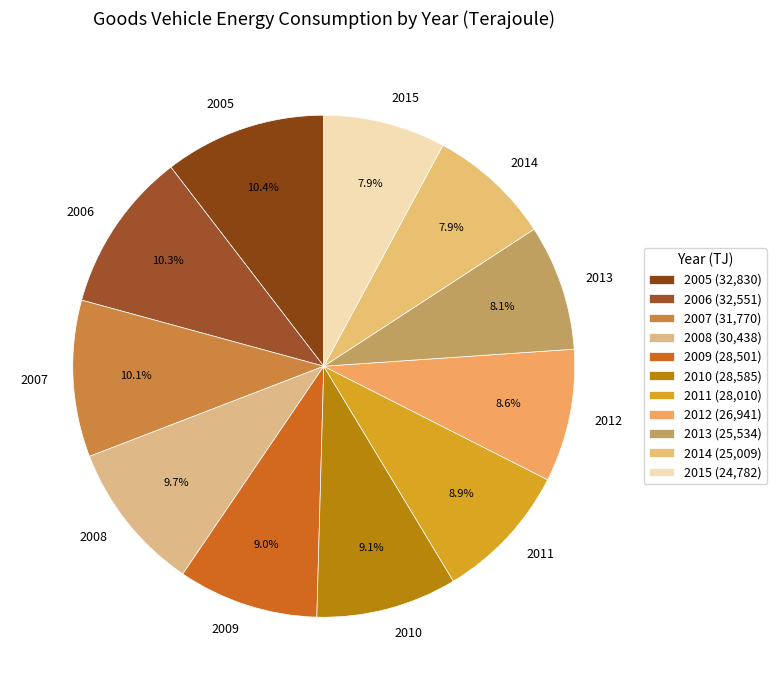

How many slices are in this pie chart?

11